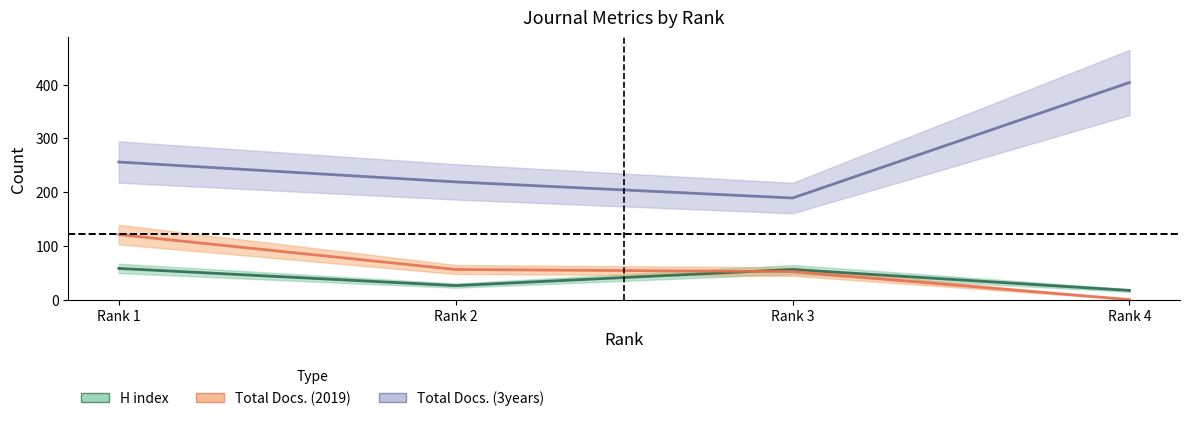

Where does the Total Docs. (3years) series first go above 256?

Rank 4